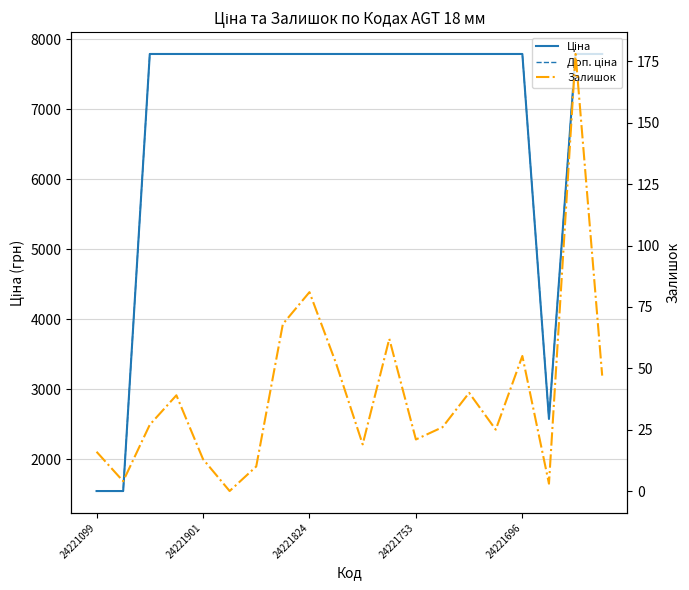

Is it true that Залишок equals 95.1 at 7?

False